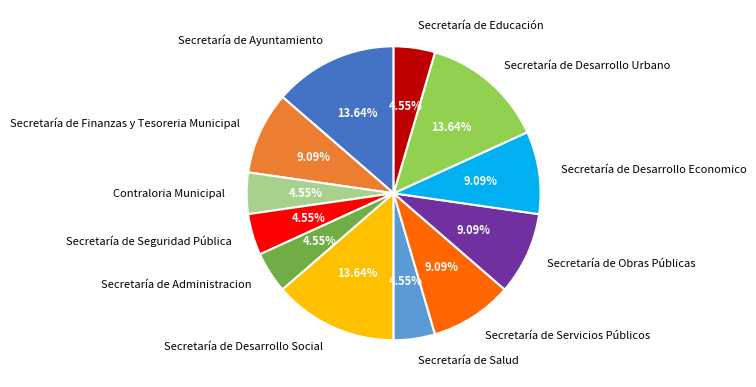

How many slices are in this pie chart?

12